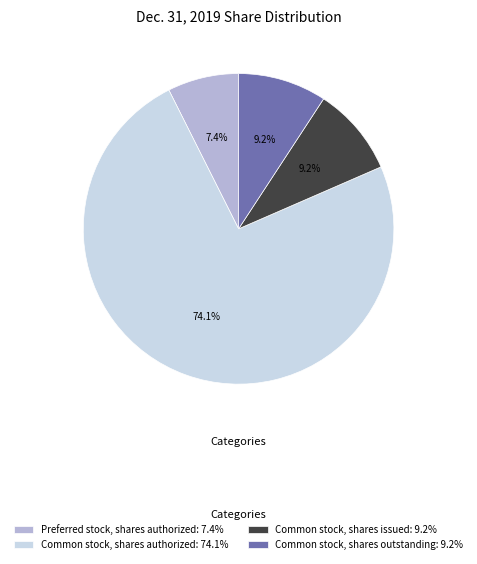

Approximately how many times larger is the value at Common stock, shares issued: 9.2% compared to Preferred stock, shares authorized: 7.4%?

1.2